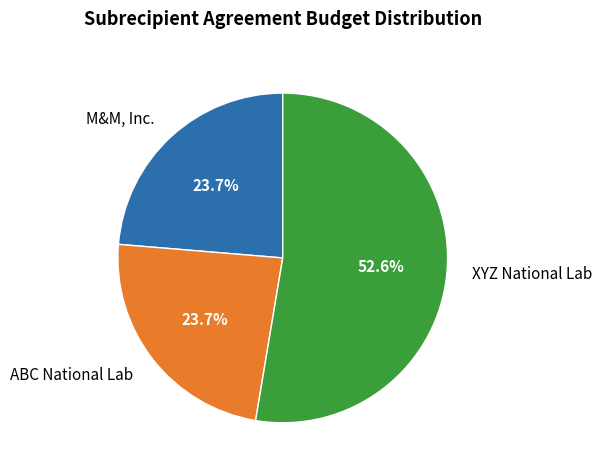

To the nearest percent, what is the average slice percentage?

33%